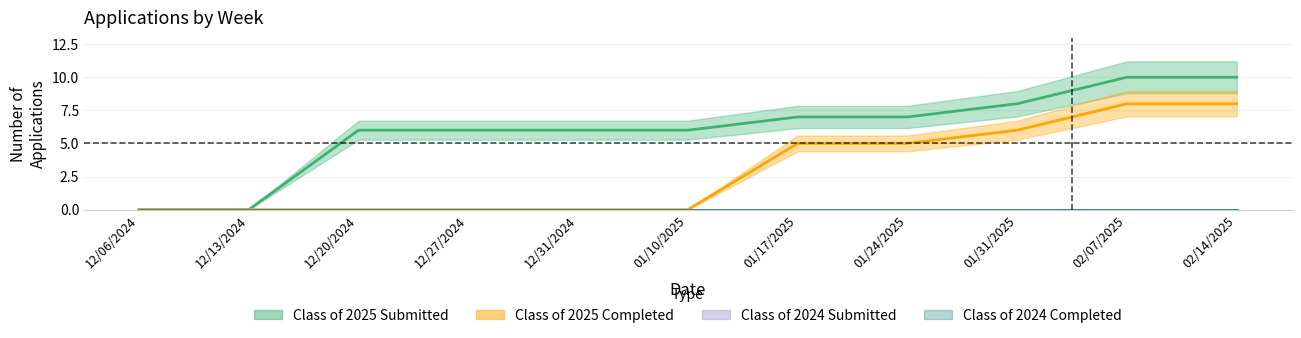

Is the value of Class of 2025 Completed at 01/10/2025 greater than the value of Class of 2025 Submitted at 12/06/2024?

No